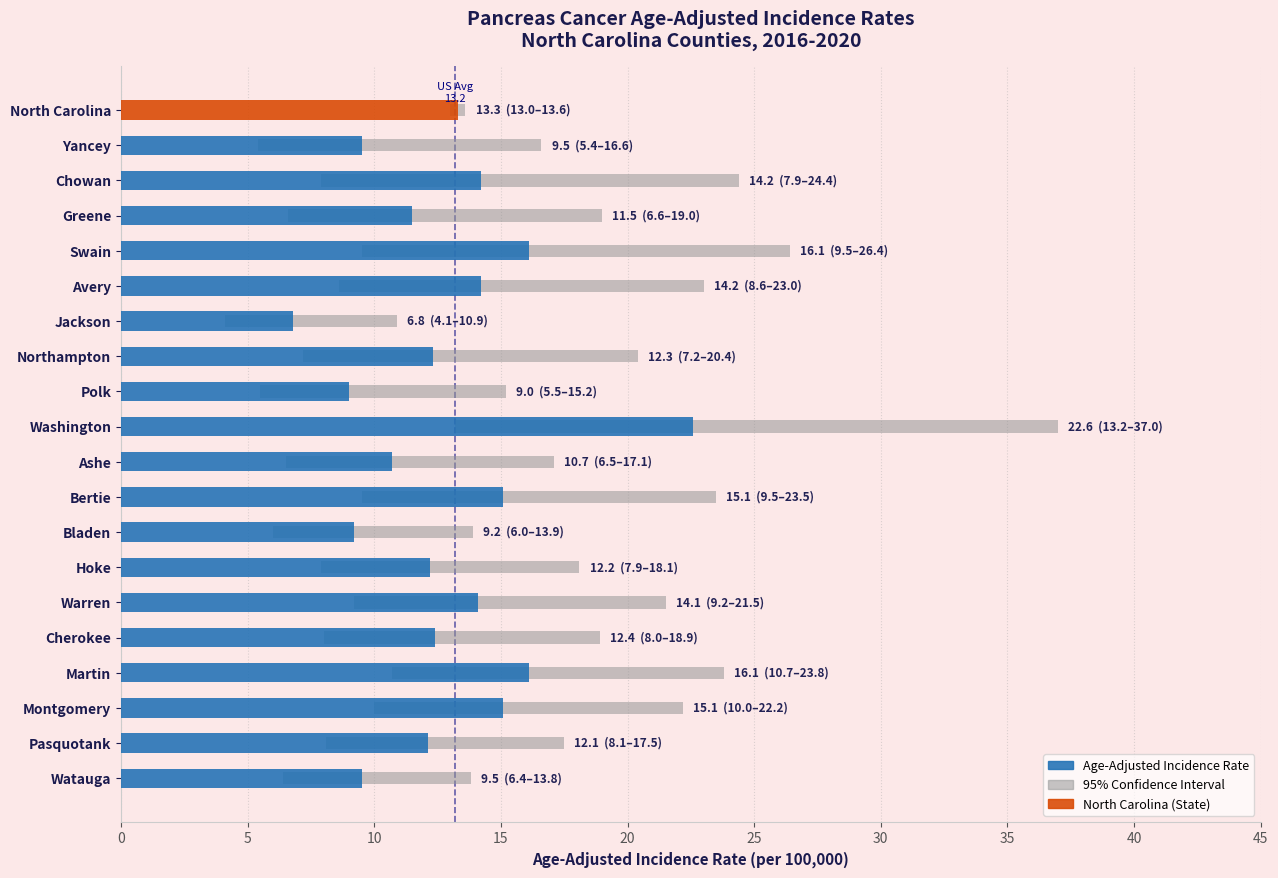

How many data points does each series have?

20